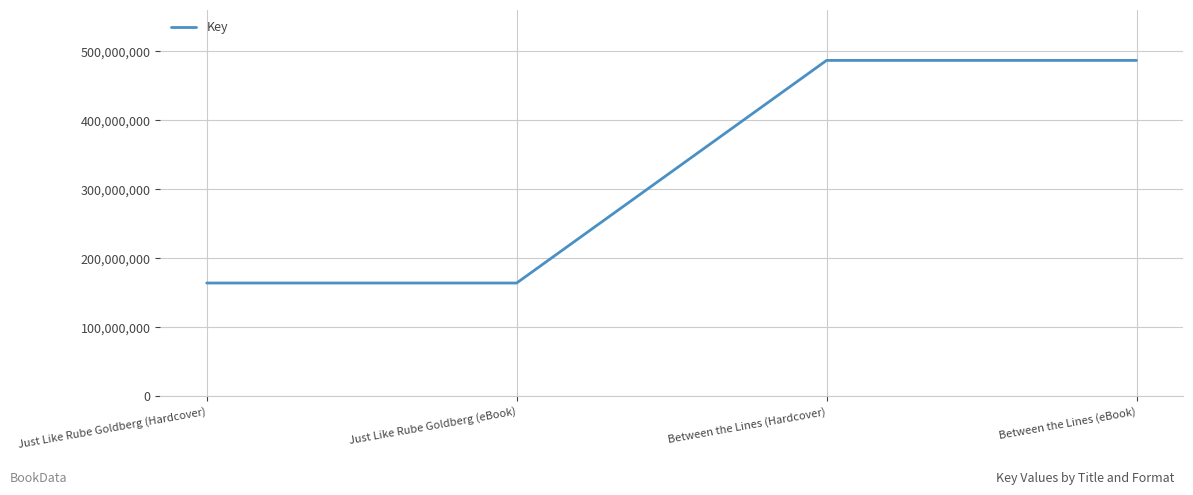

What position from the right is Just Like Rube Goldberg (Hardcover)?

4